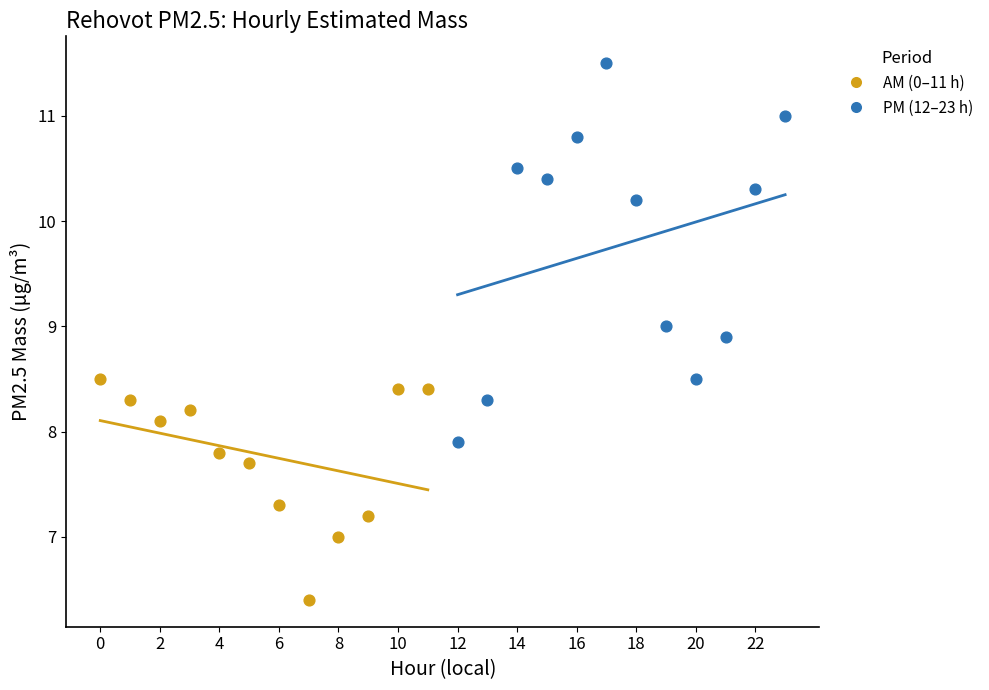

Which series contains the lowest Y value?

AM (0–11 h)